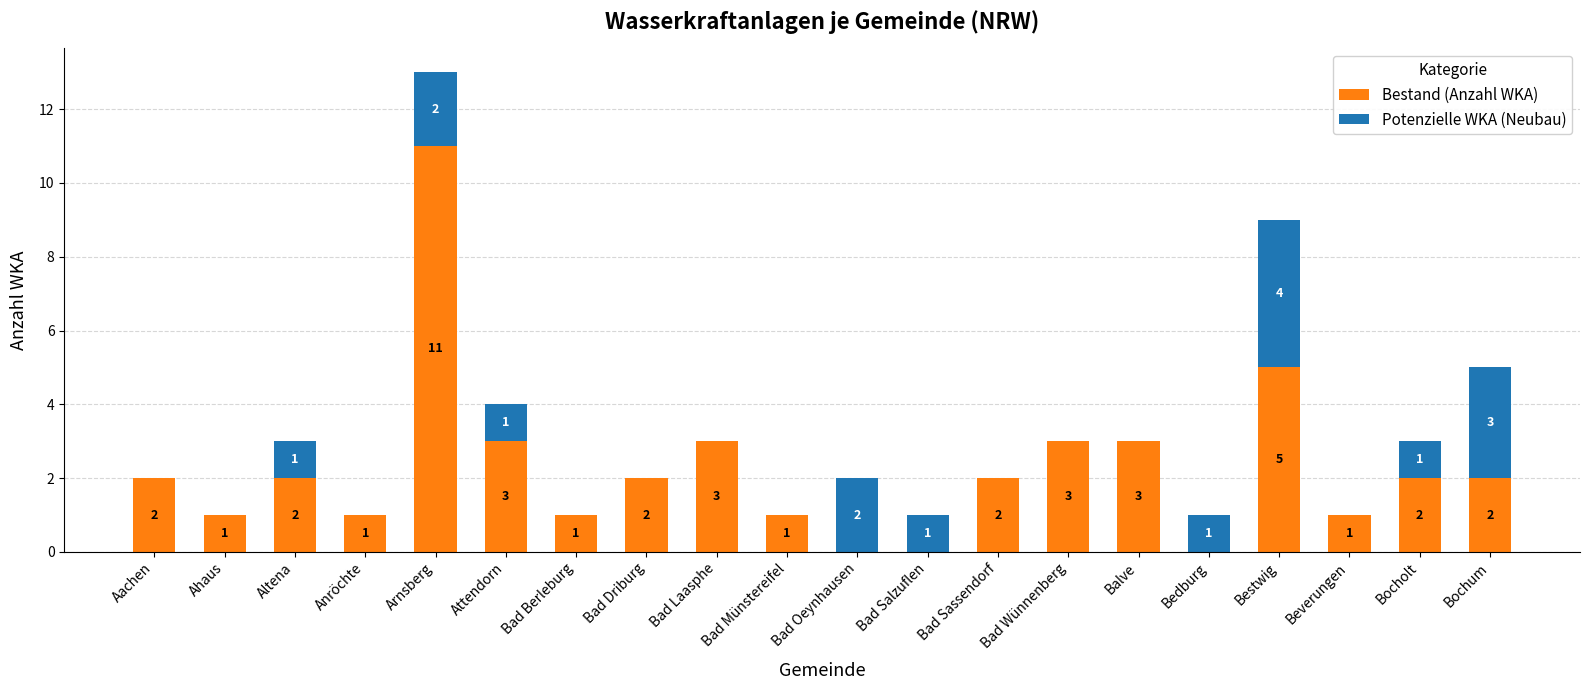

What is the average value of the Bestand (Anzahl WKA) series?

2